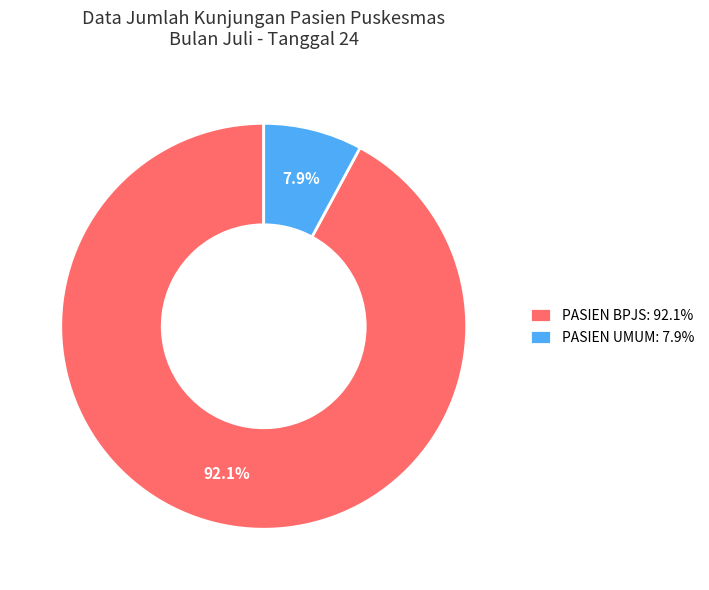

To the nearest percent, what is the difference between the PASIEN UMUM and PASIEN BPJS slice percentages?

84%